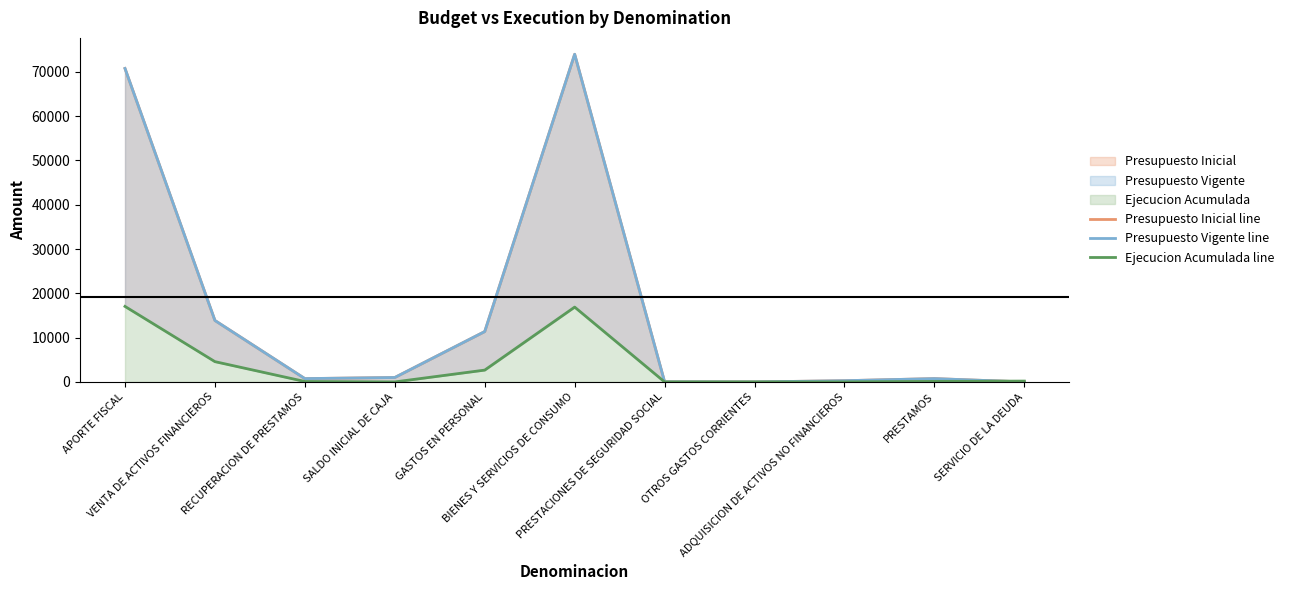

Which category has the highest value in the Presupuesto Inicial line series?

BIENES Y SERVICIOS DE CONSUMO